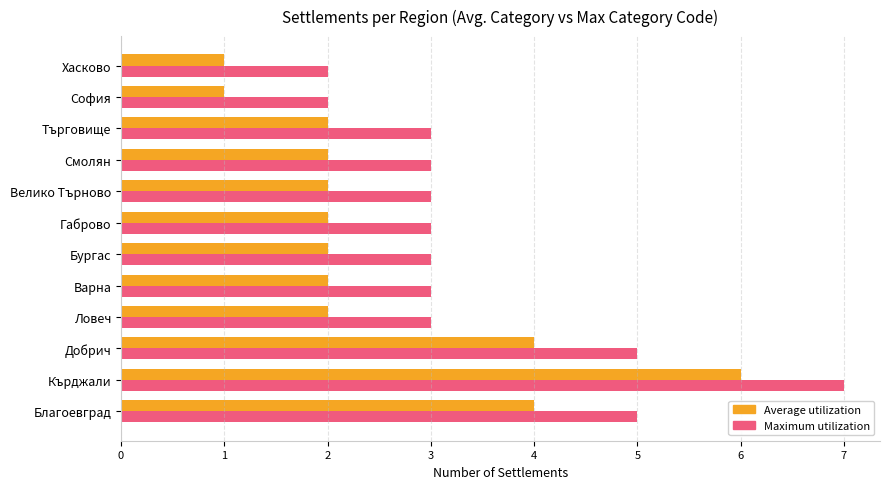

How many data points does each series have?

12